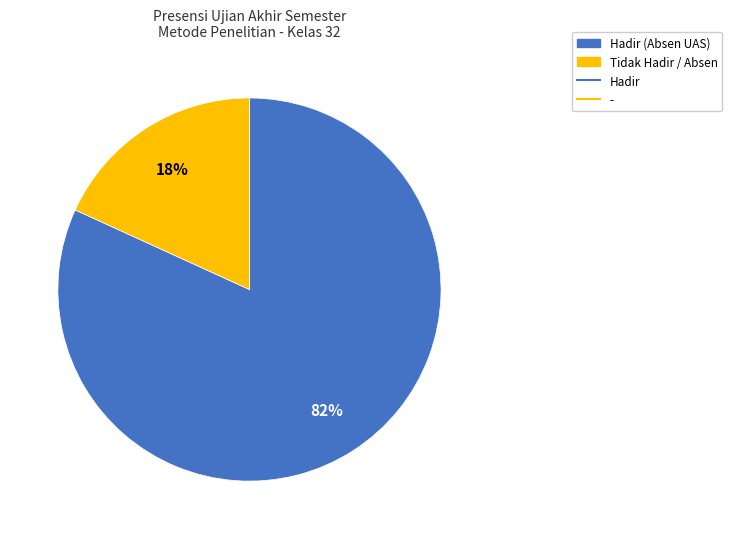

To the nearest percent, what is the difference between the largest and smallest slice percentages?

64%